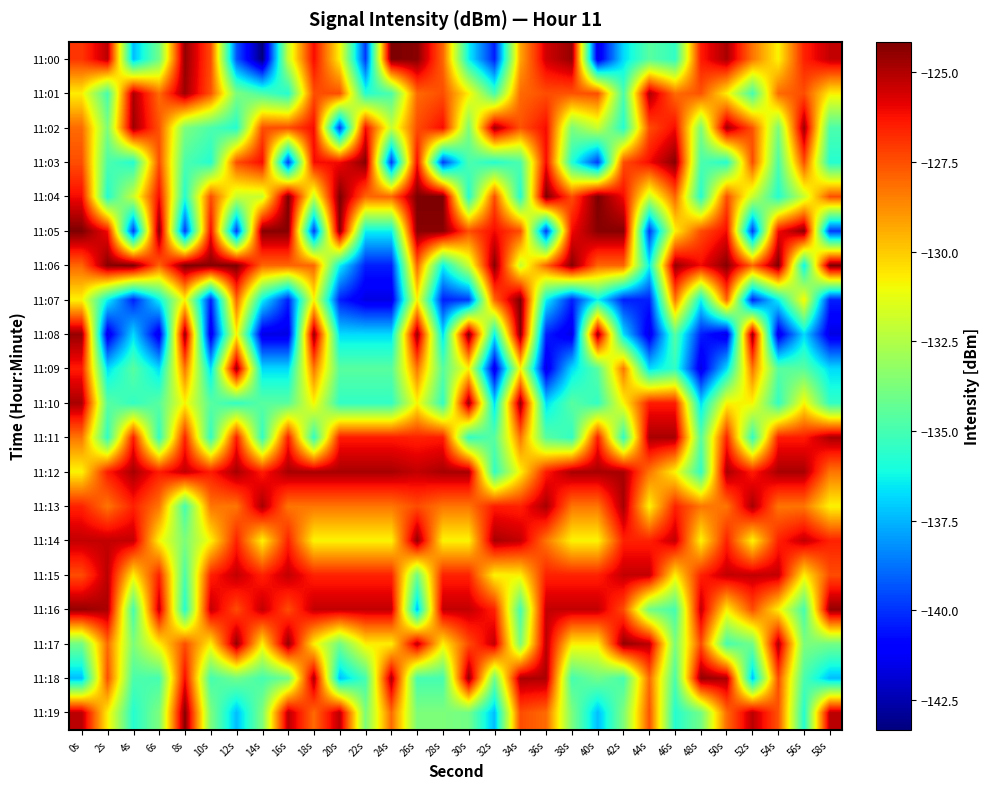

How many series are shown in this chart?

20